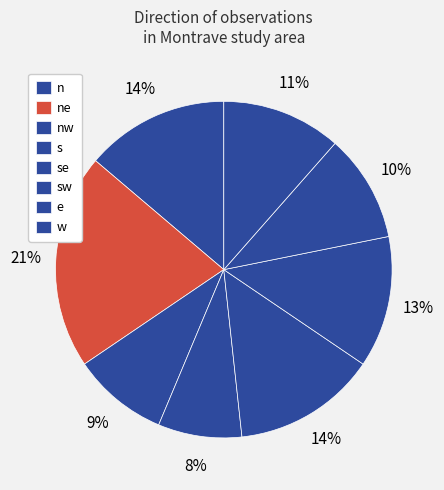

What percentage is the se slice, to the nearest percent?

14%